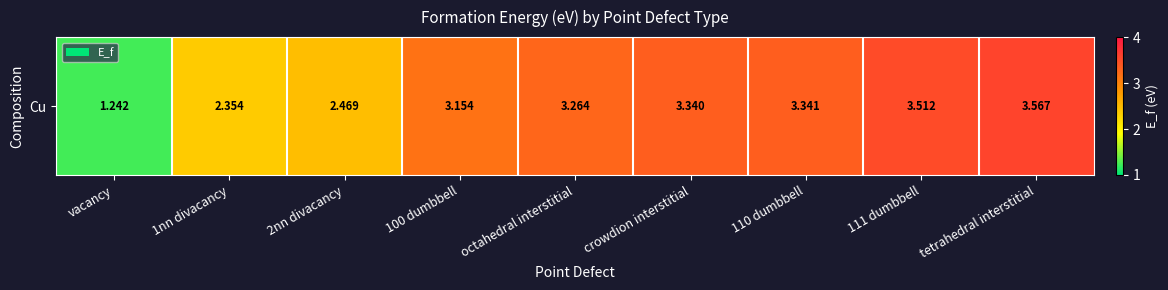

What is the sum of all values?

26.2